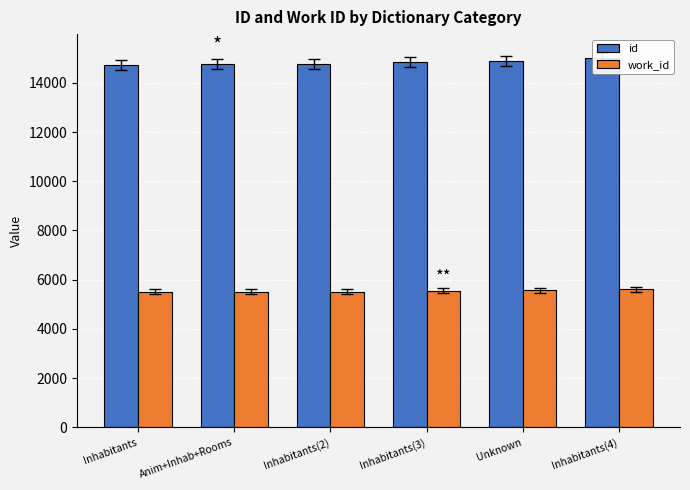

At how many categories does at least one series exceed 12107?

6